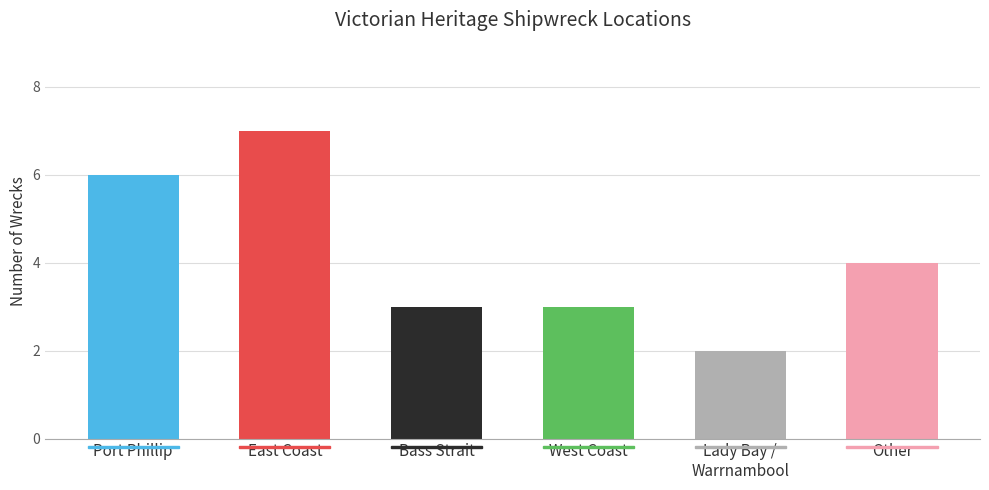

At which label is the value closest to 4?

Other